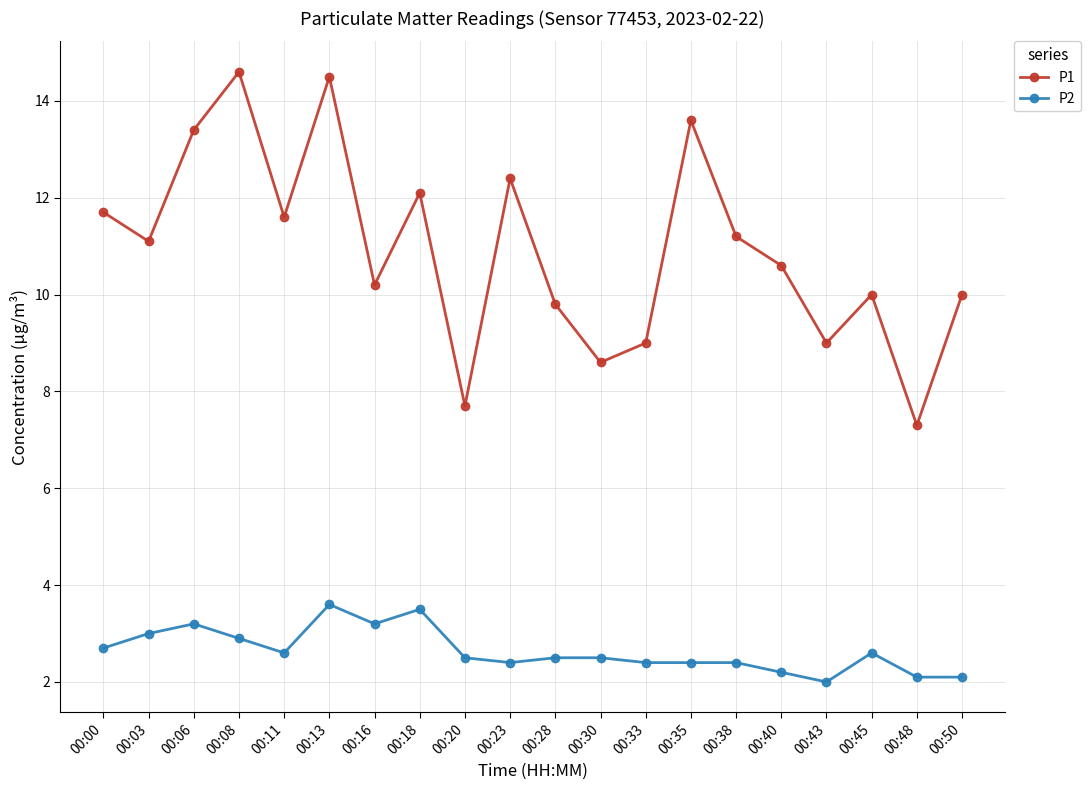

List the series in order of their overall mean, highest first.

P1, P2